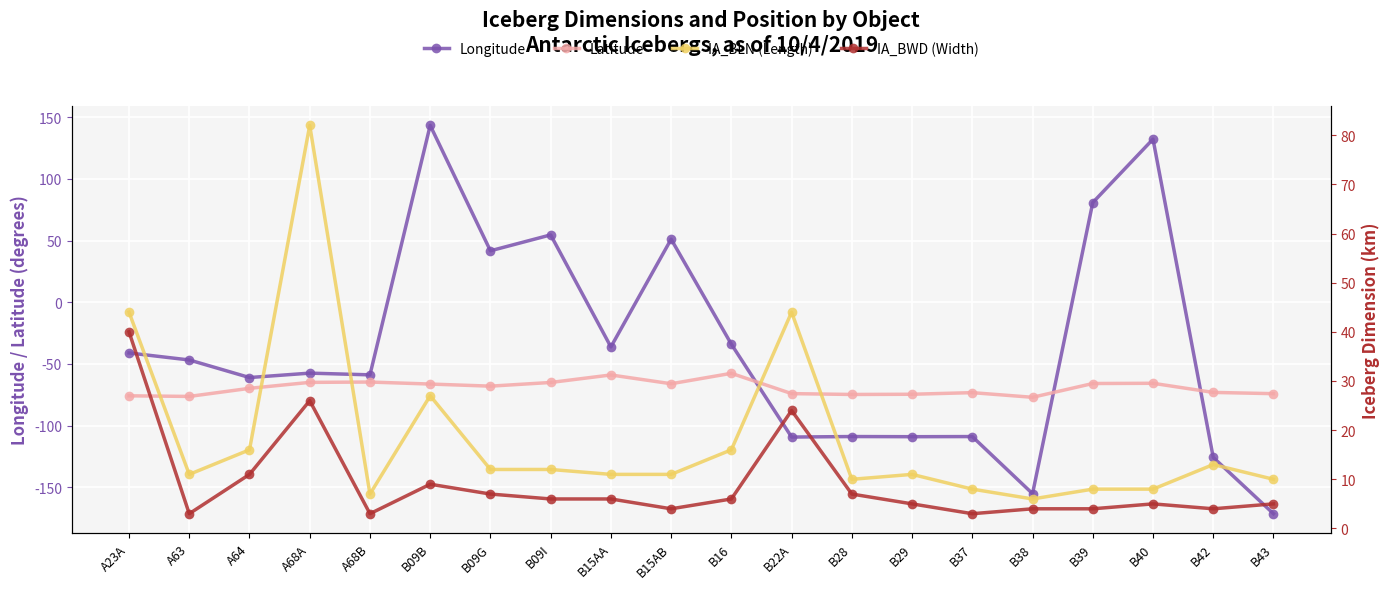

After their last crossing, which series has the higher values: Longitude or IA_BLN (Length)?

IA_BLN (Length)